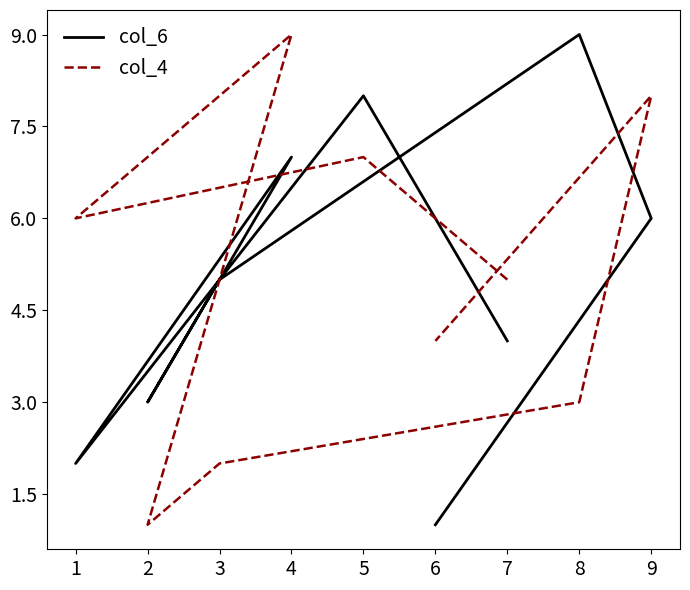

Where is the first local maximum for col_6?

1